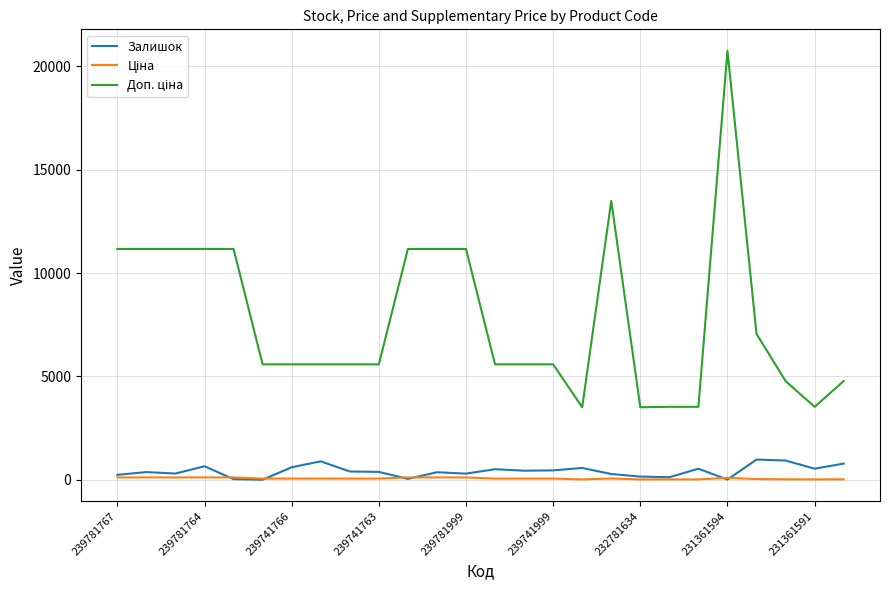

At how many categories does at least one series exceed 19504?

1